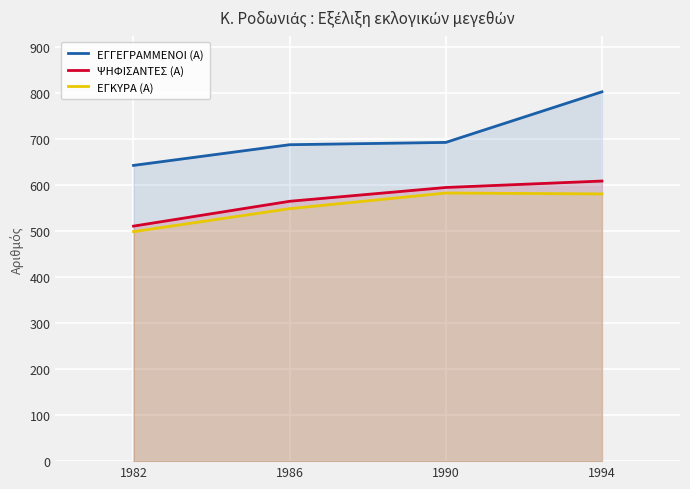

How many lines are shown in the chart?

3